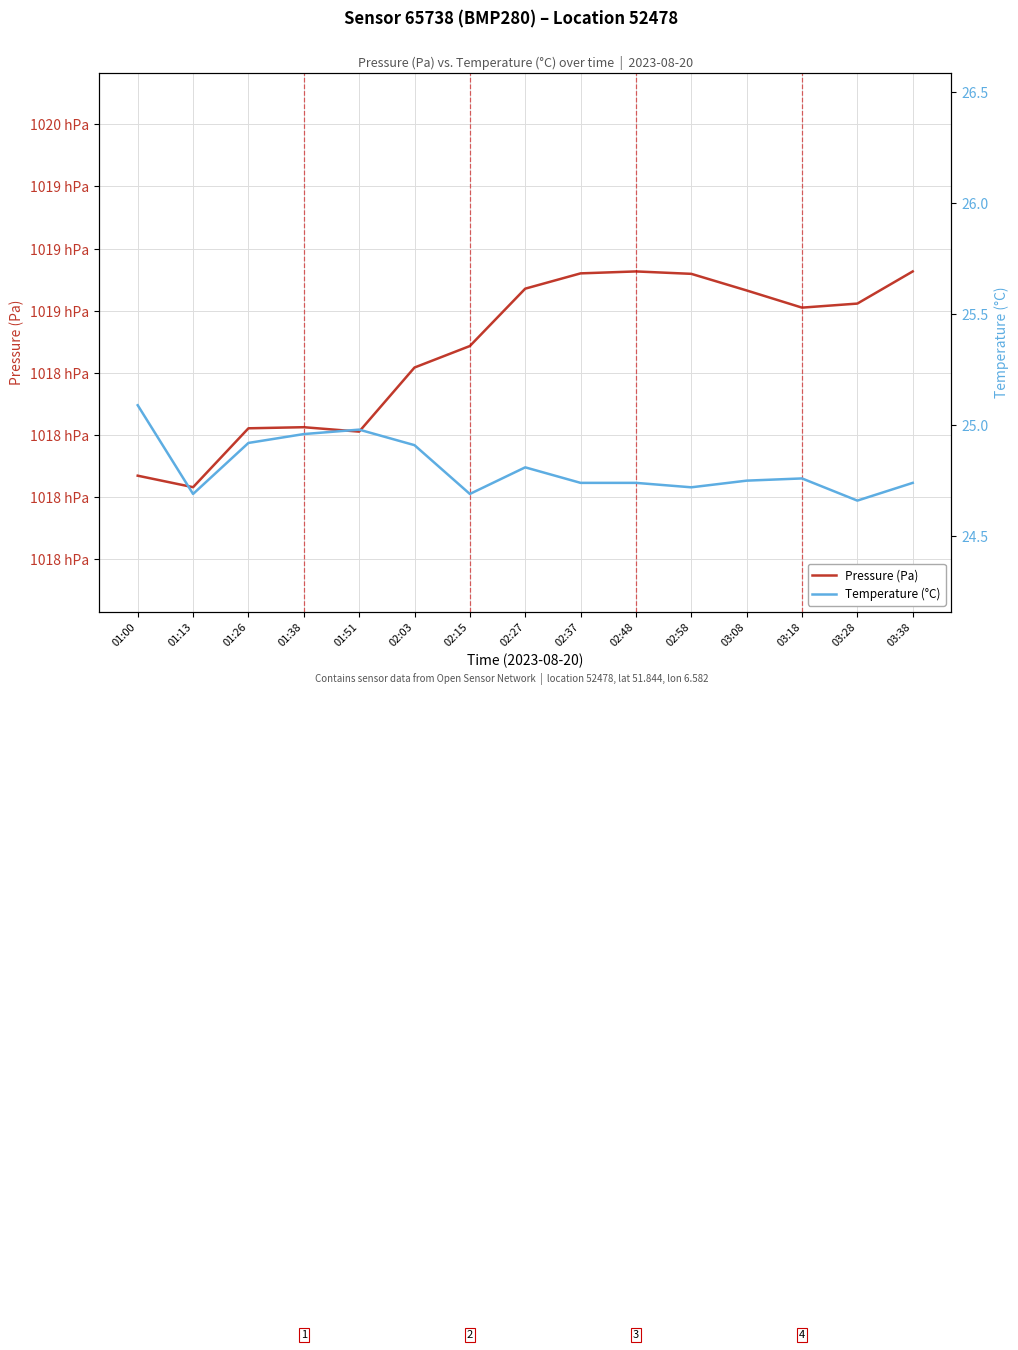

Count the number of data series in this chart.

2